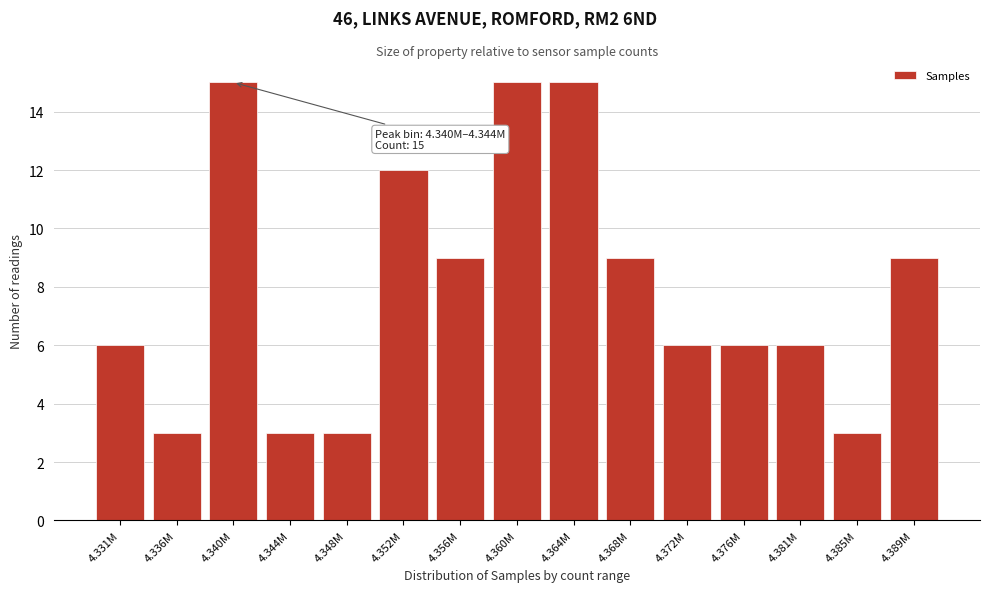

Reading right to left, what are all the values shown in this chart?

4.389M=9	4.385M=3	4.381M=6	4.376M=6	4.372M=6	4.368M=9	4.364M=15	4.360M=15	4.356M=9	4.352M=12	4.348M=3	4.344M=3	4.340M=15	4.336M=3	4.331M=6